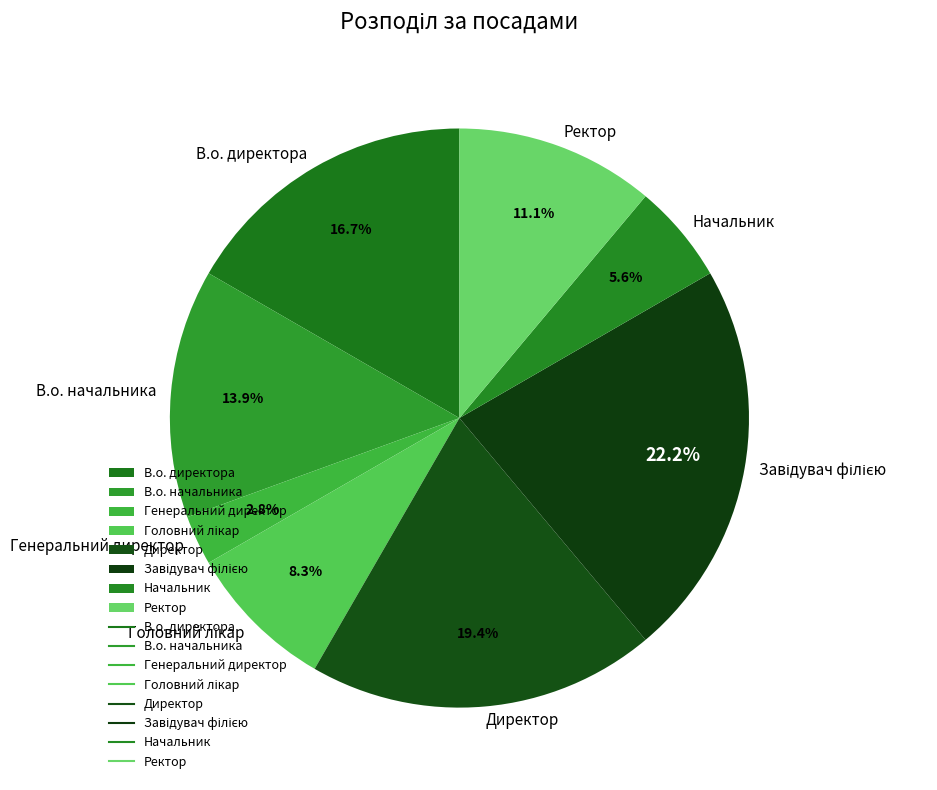

What portion of the pie excludes В.о. директора?

83.3%